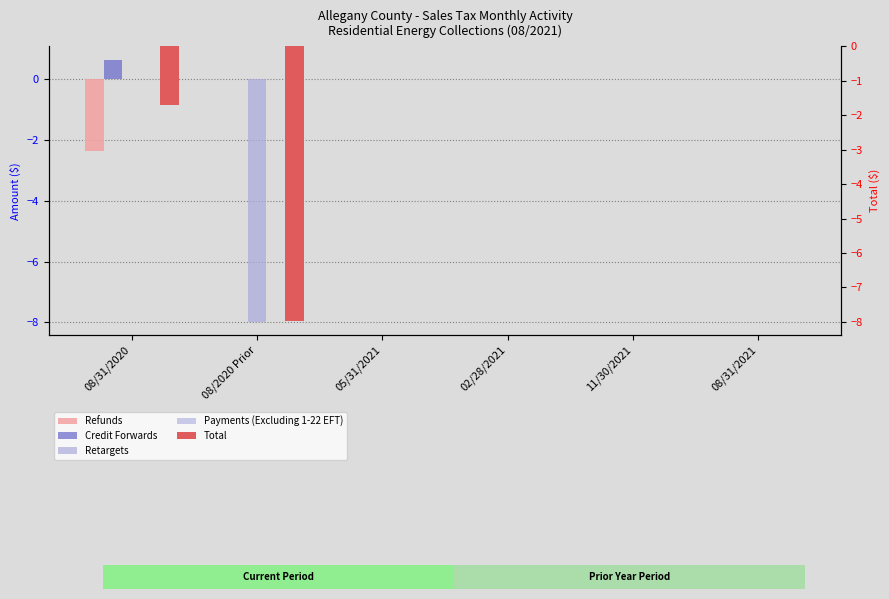

Which series has the largest total across all categories?

Credit Forwards